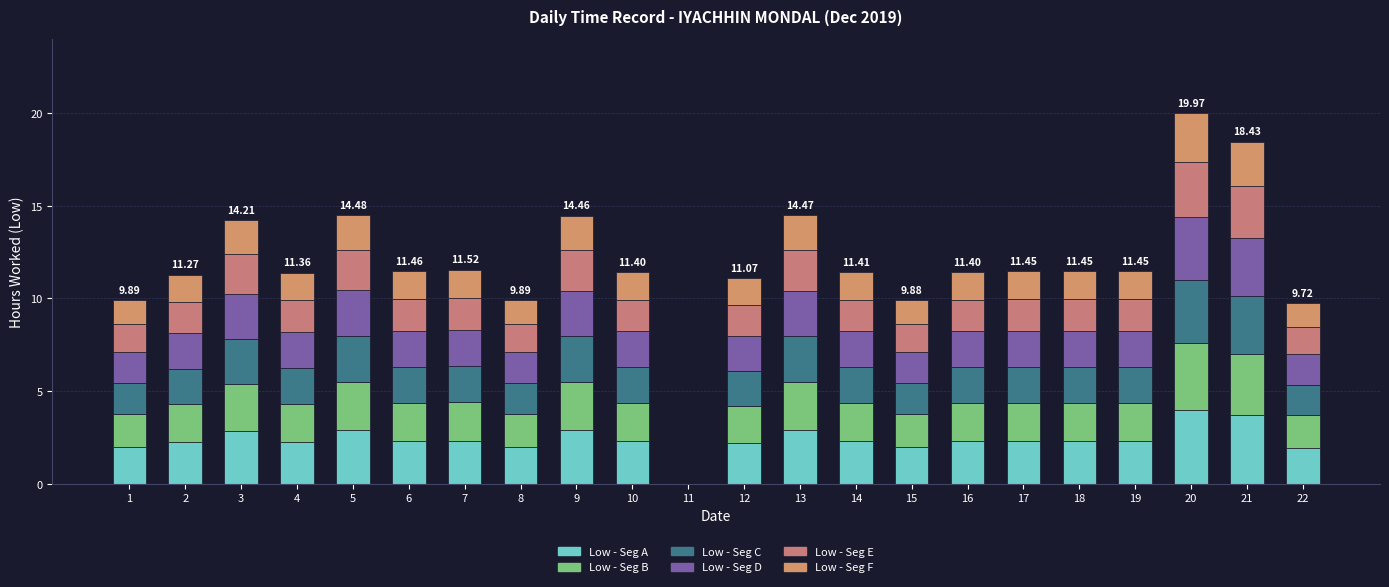

At how many categories does at least one series exceed 1?

21